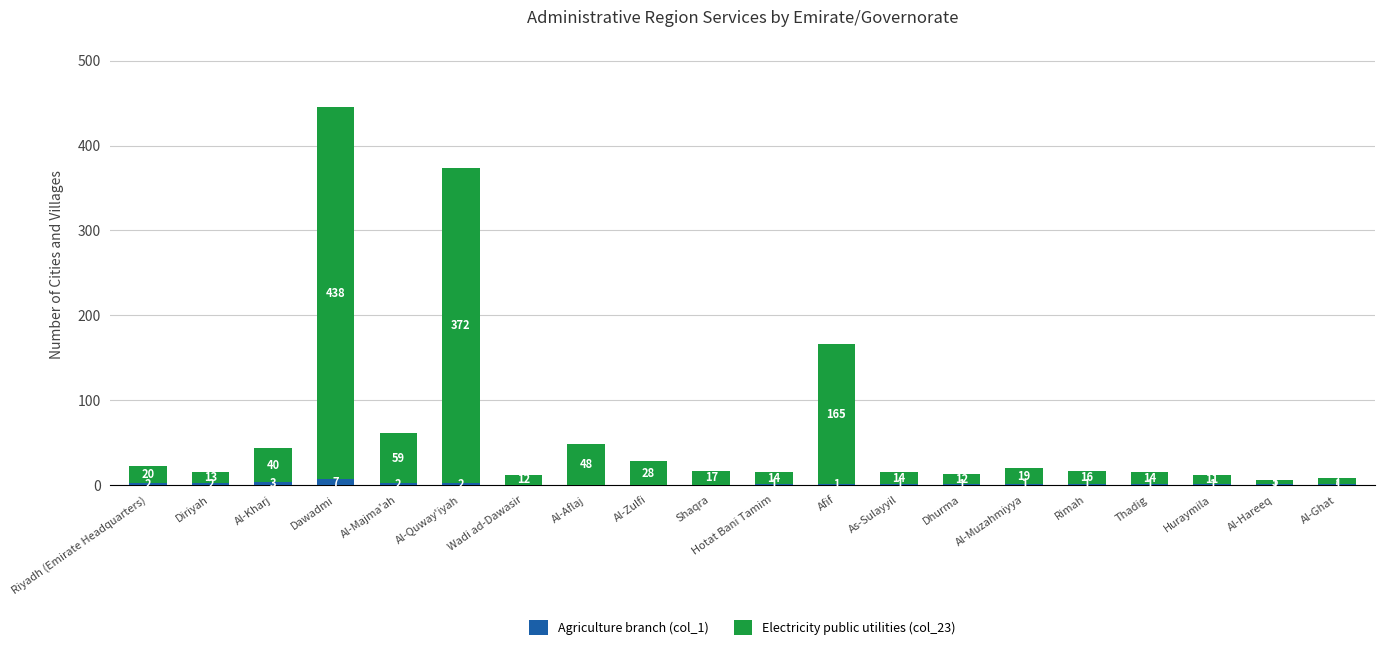

The Agriculture branch (col_1) series shows 0 at Shaqra. True or false?

True